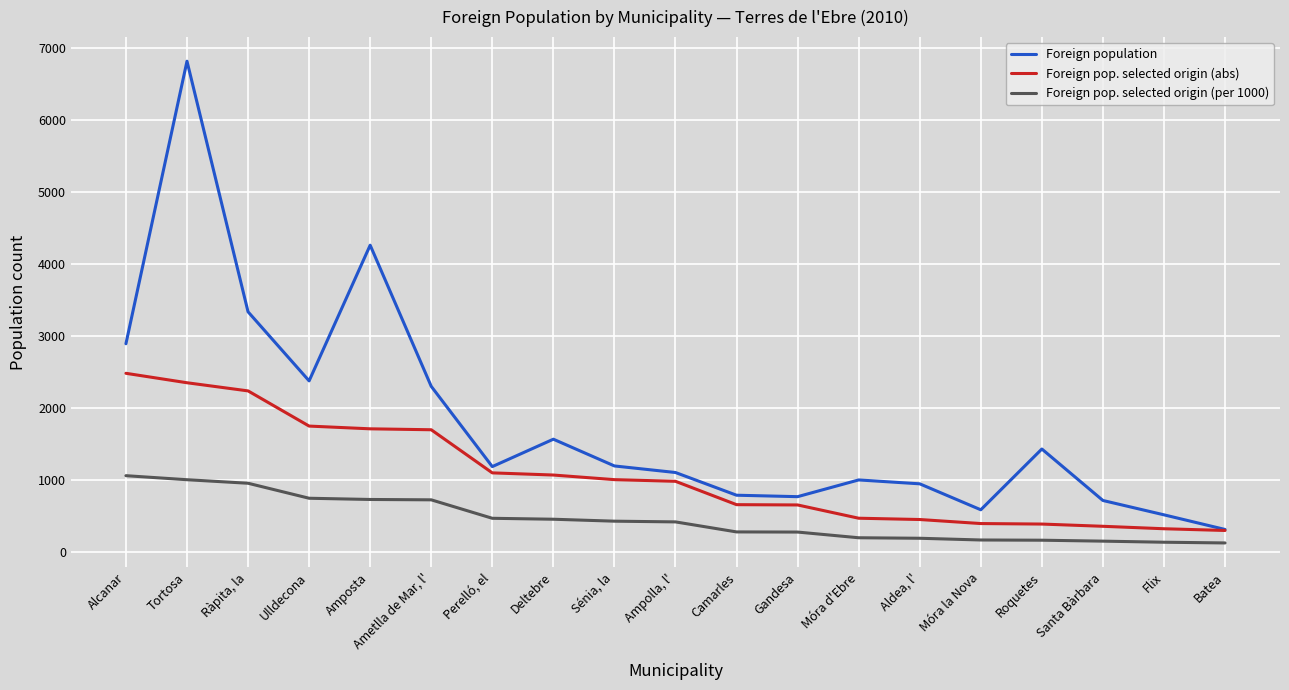

True or false: Foreign population and Foreign pop. selected origin (per 1000) intersect in this chart.

False